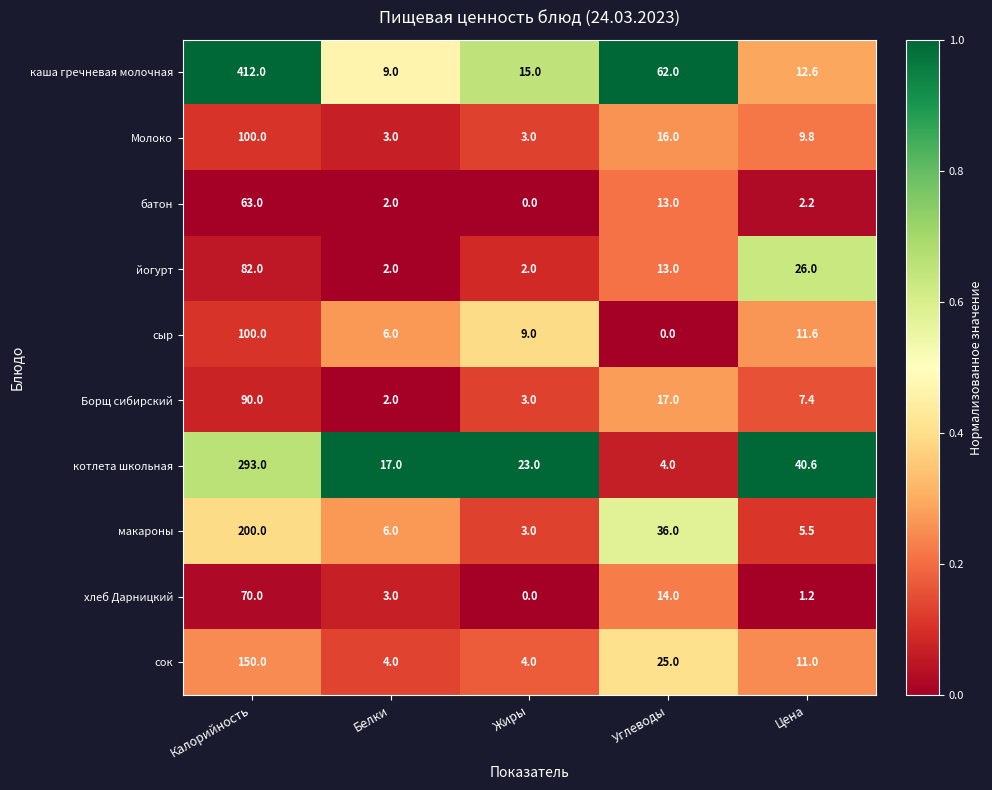

What is the spread (max minus min) of values at Калорийность?

349.0